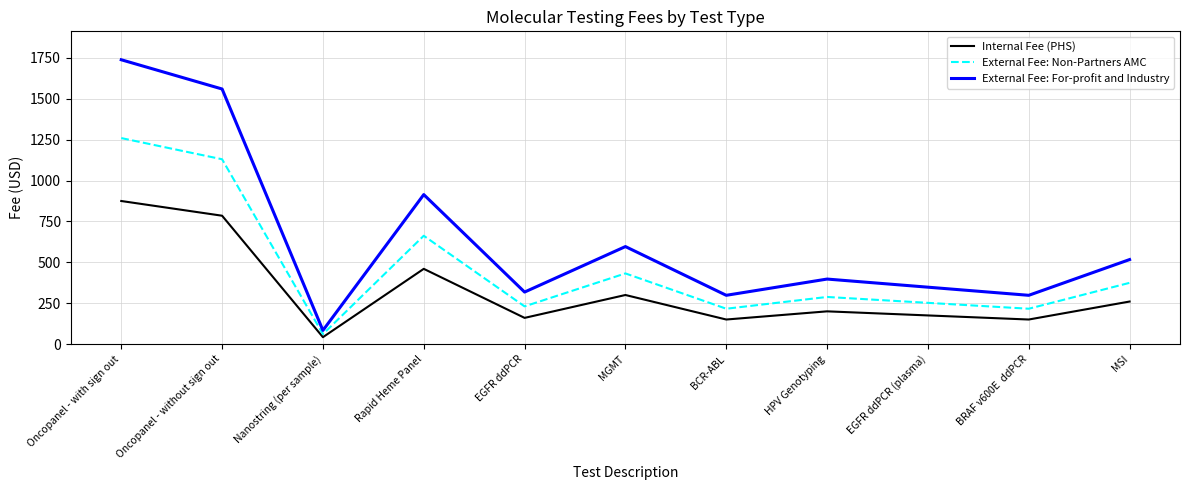

How many interior local peaks does the External Fee: For-profit and Industry series have?

3